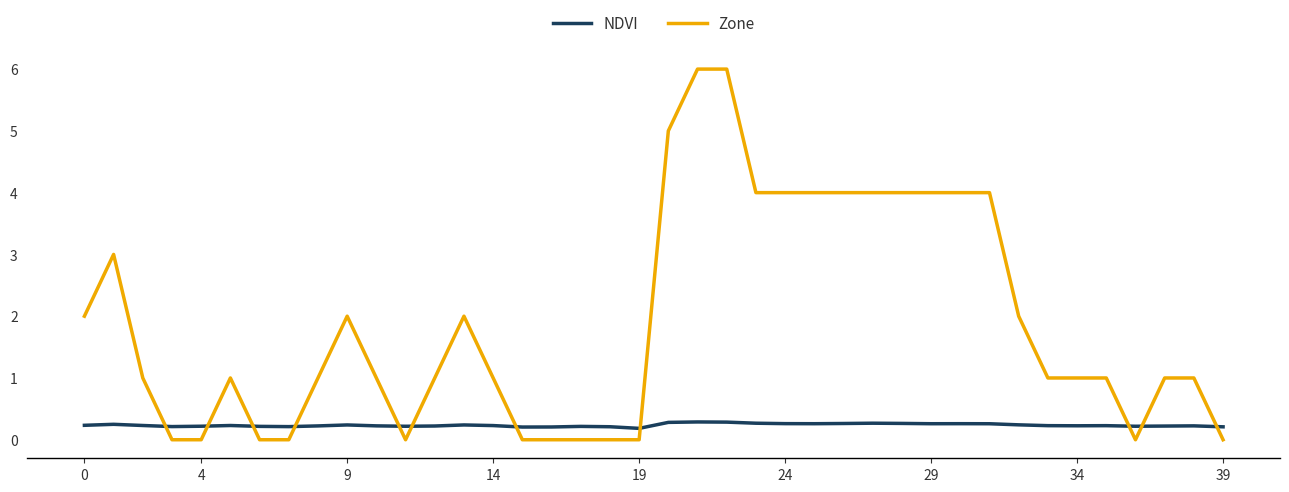

Which series has the widest spread of values?

Zone